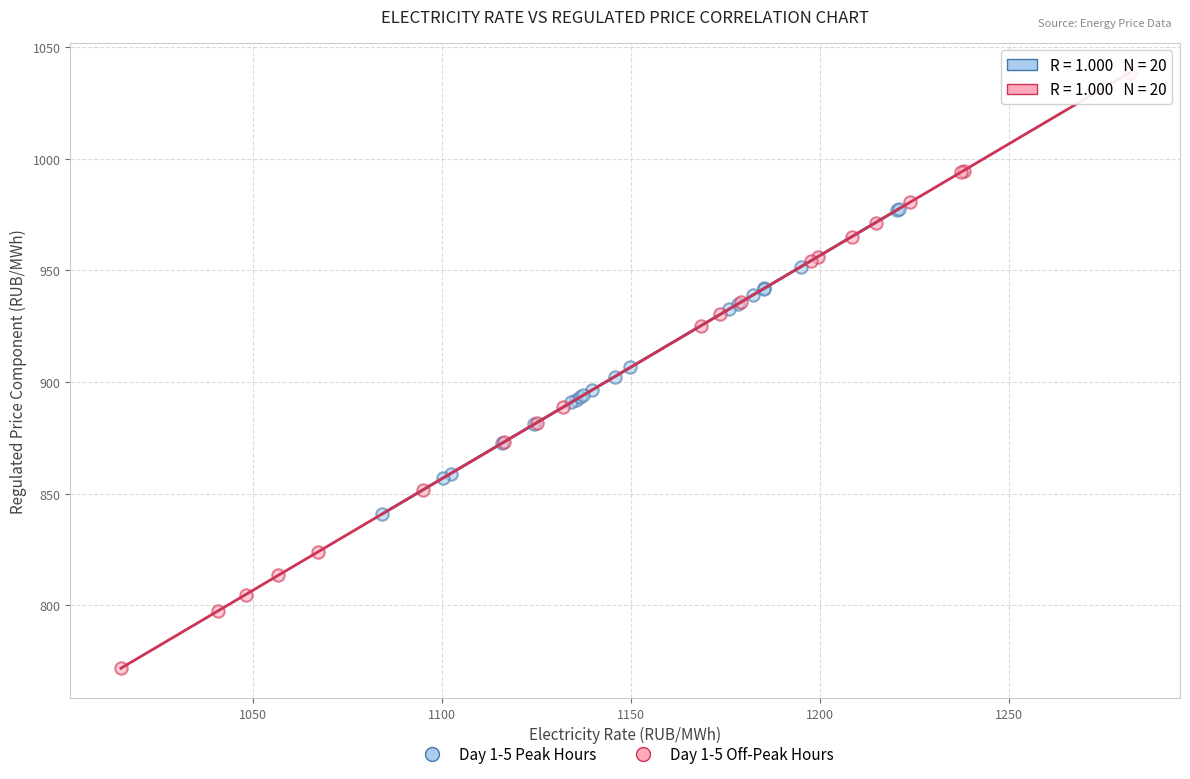

Which series contains the lowest Y value?

Day 1-5 Off-Peak Hours